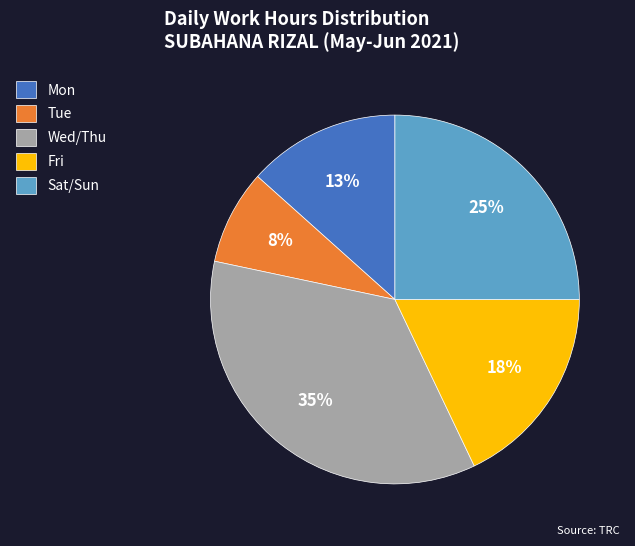

Is it true that Fri is 3% of the pie?

False